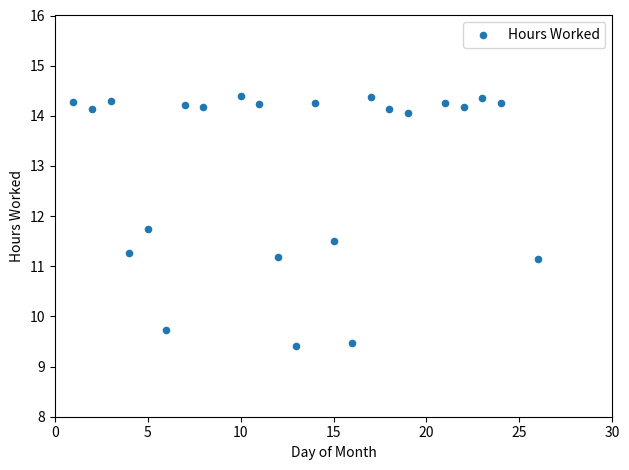

What is the range of X values (max minus min)?

25.0